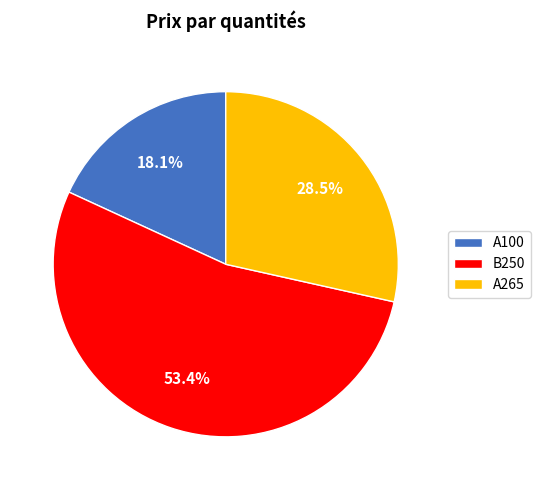

How many segments does this pie chart have?

3